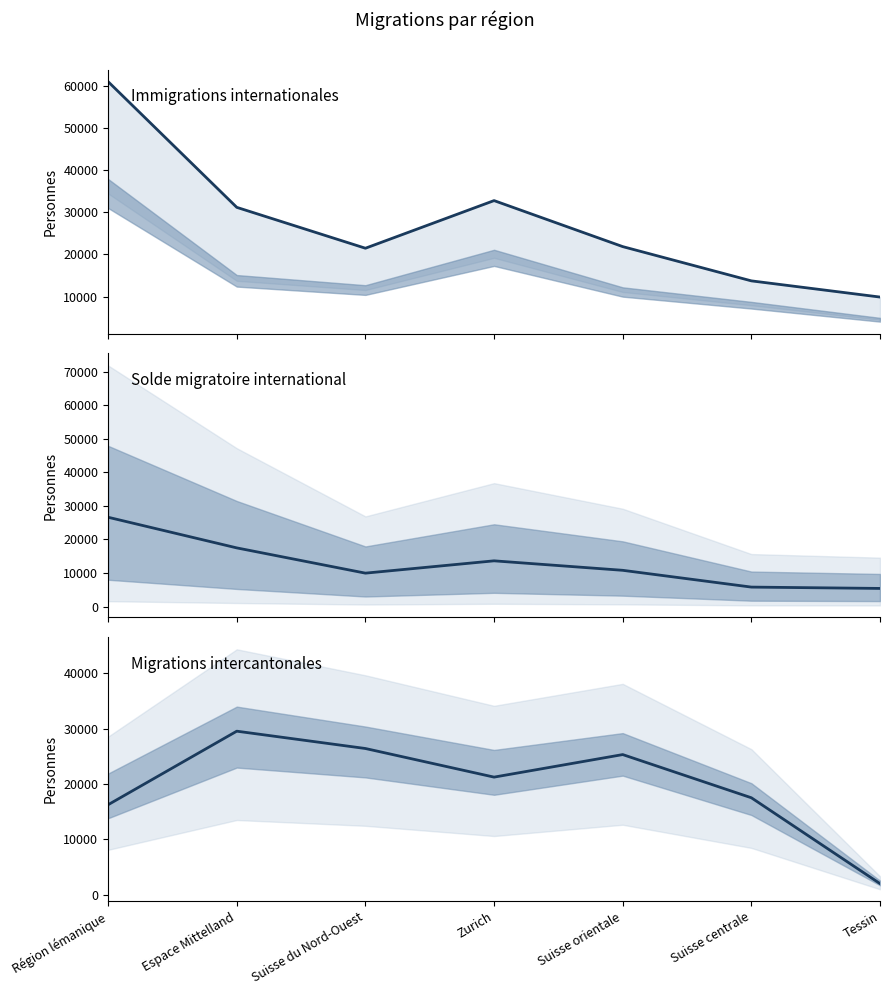

Is the value of Solde migratoire (ligne) at Tessin greater than the value of Arrivées (ligne) at Région lémanique?

No